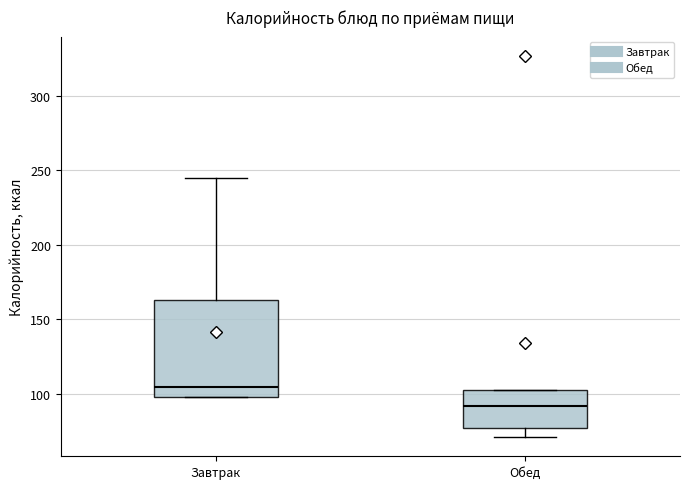

Reading left to right, transcribe this box plot: for each box, give where its median line is, the range the box spans, and where its two whiskers end, as read against the y-axis. The values are not printed on the chart, so give them approximately, as read against the axis.

Завтрак: median 105, box 100 to 165, whiskers 100 to 245
Обед: median 90, box 75 to 105, whiskers 70 to 105